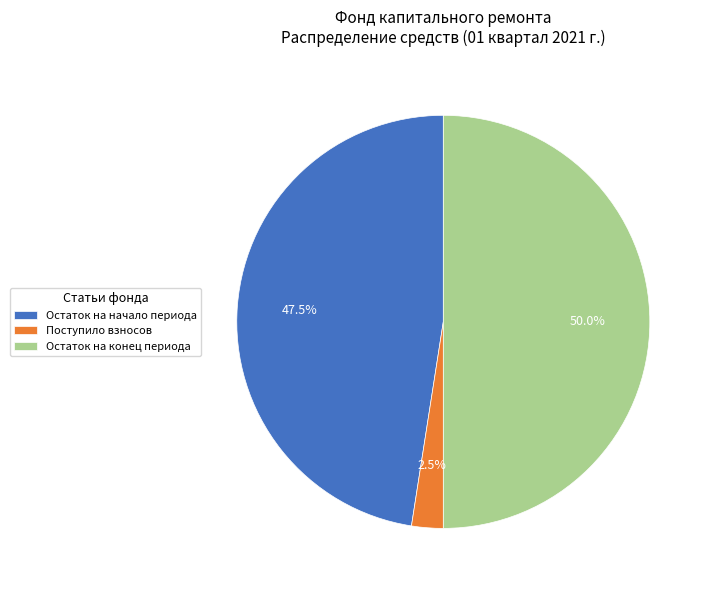

To the nearest percent, what is the difference between the largest and smallest slice percentages?

48%